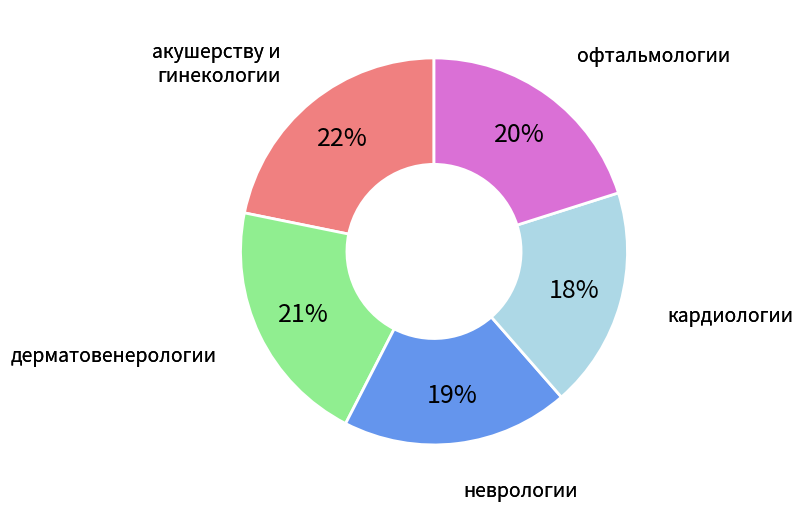

To the nearest percent, what is the average slice percentage?

20%